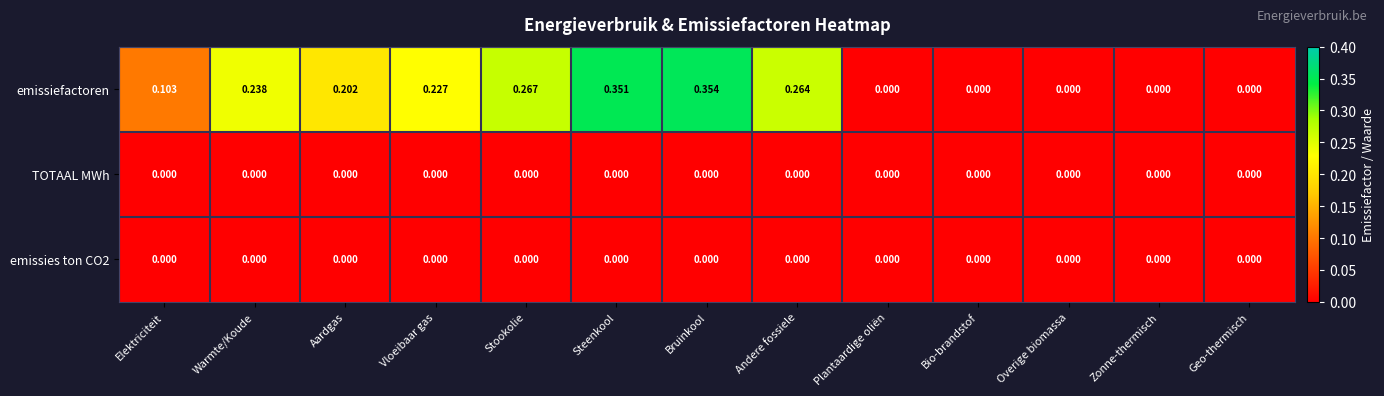

Which label corresponds to the largest value in the chart?

Bruinkool